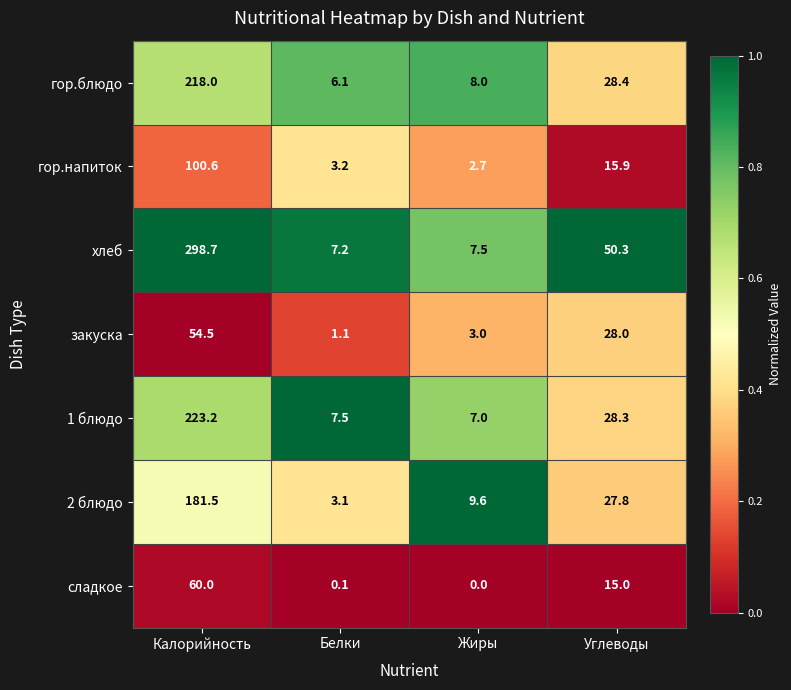

The 2 блюдо series shows 41.6 at Углеводы. True or false?

False